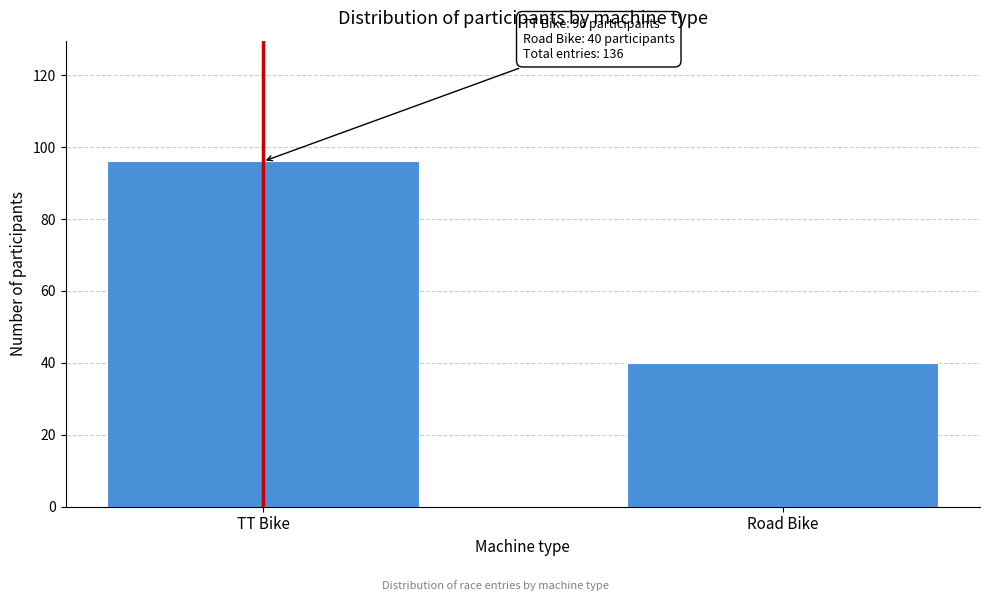

Reading left to right, what are all the values shown in this chart?

TT Bike=96	Road Bike=40